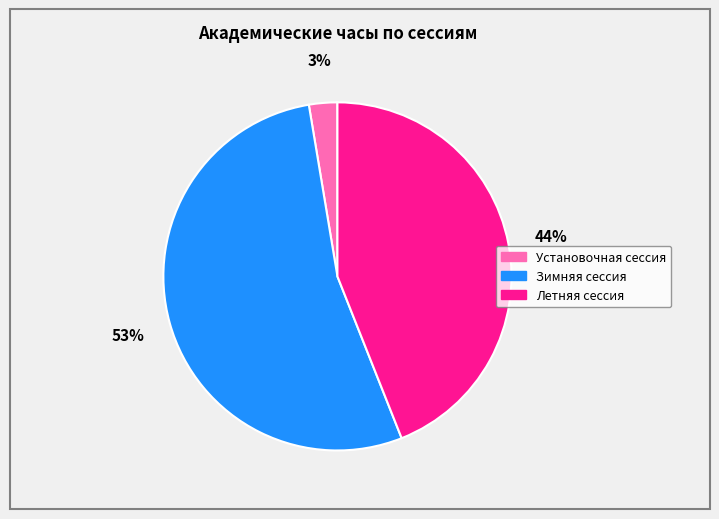

Between Зимняя сессия and Установочная сессия, which is larger?

Зимняя сессия